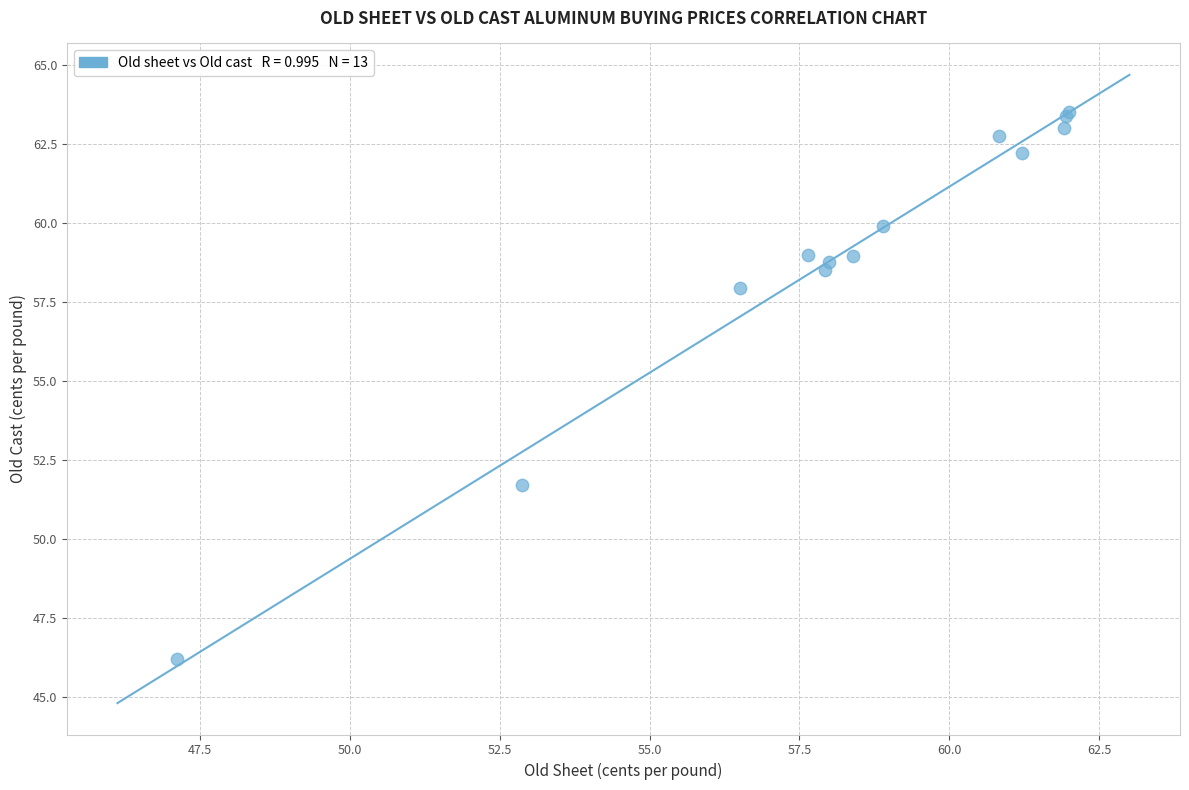

What Y value in the scatter plot is closest to 54?

51.7